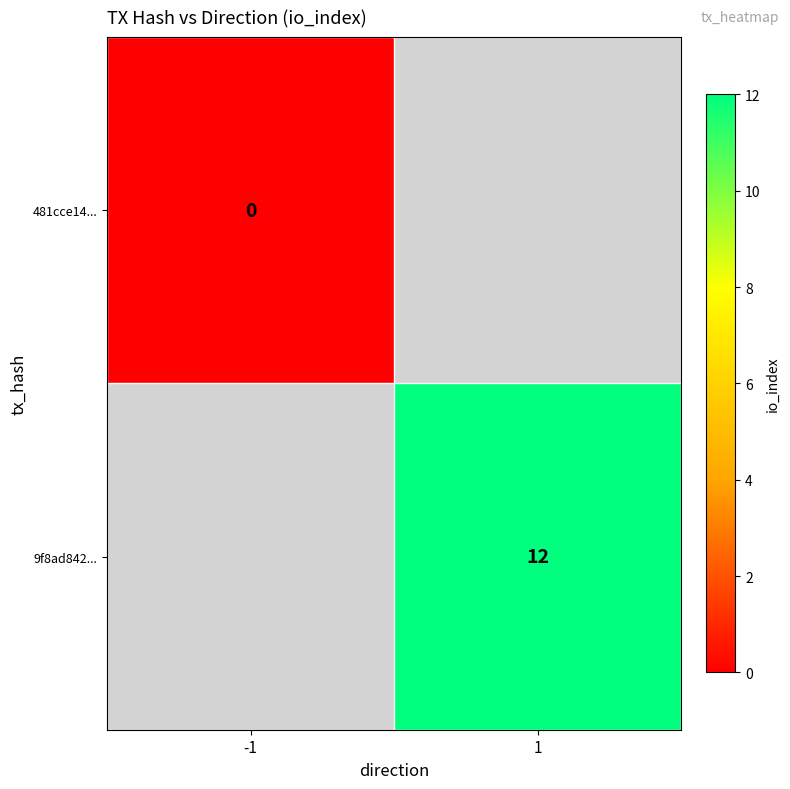

The value of 9f8ad842... at 1 is 12. True or false?

True